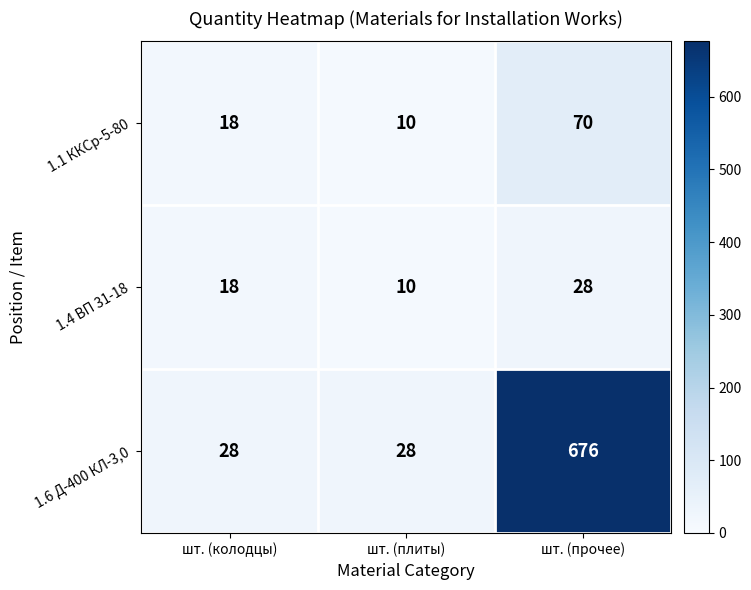

What is the spread (max minus min) of values at шт. (колодцы)?

10